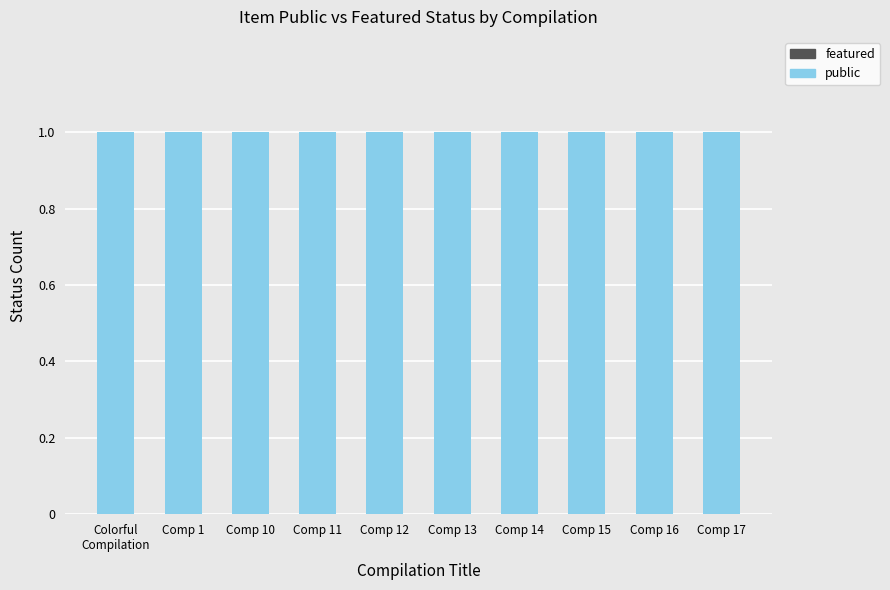

At which label does featured reach its minimum?

Colorful
Compilation